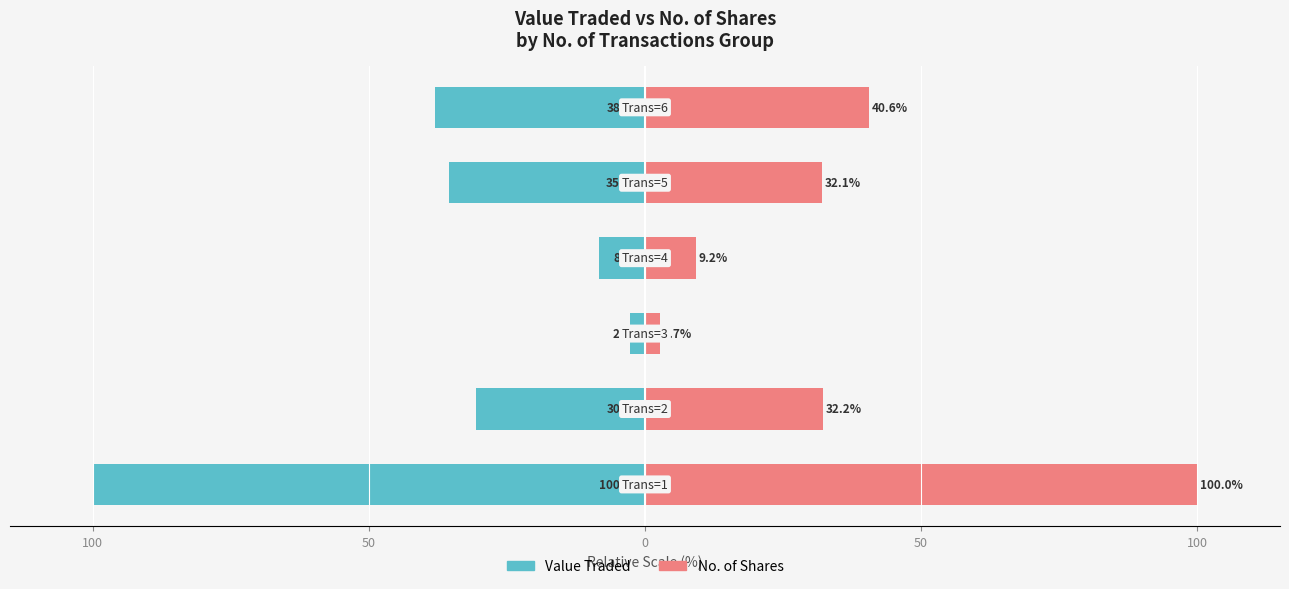

Between 50 and 100, which series saw the biggest shift?

No. of Shares